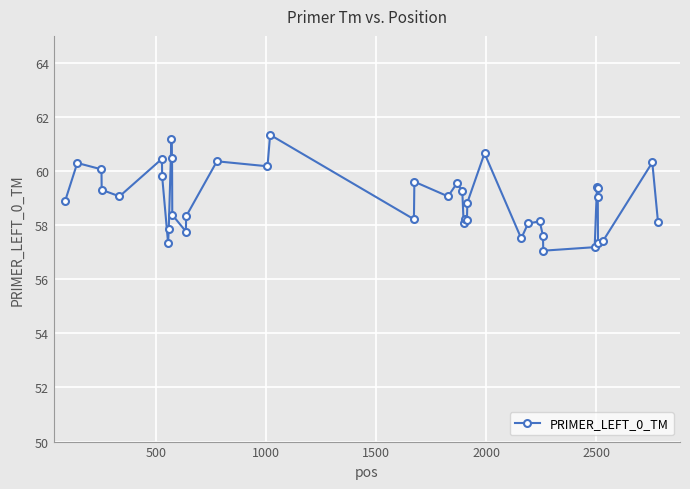

How many data points does each series have?

40